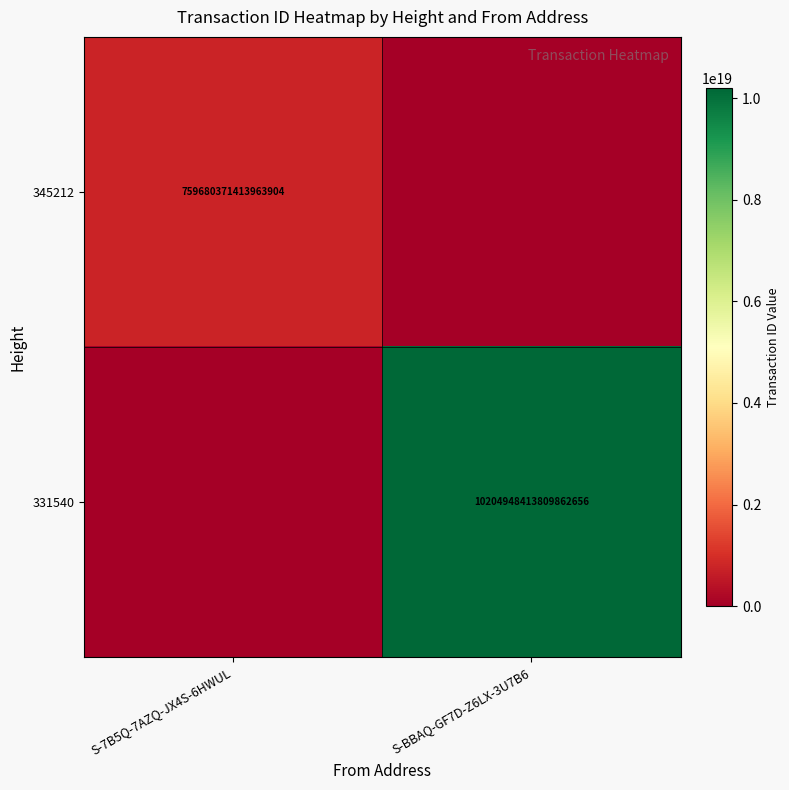

The 331540 series shows 10204948413809862656 at S-BBAQ-GF7D-Z6LX-3U7B6. True or false?

True